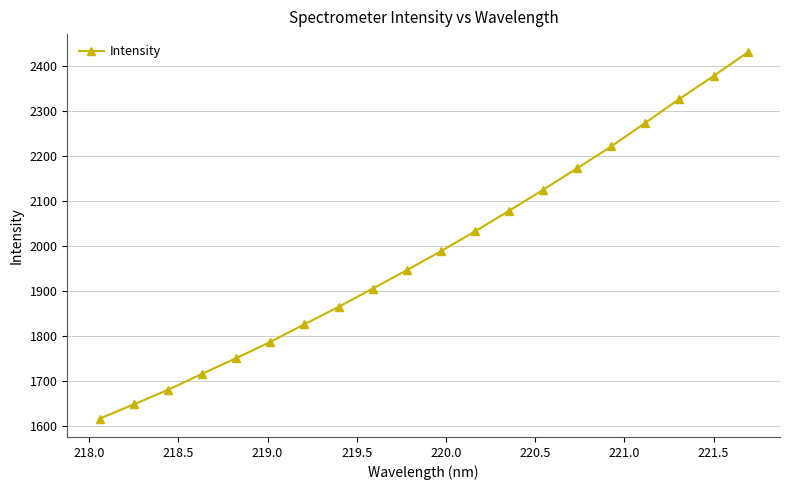

What is the value of the 14th point from the left?

2125.3